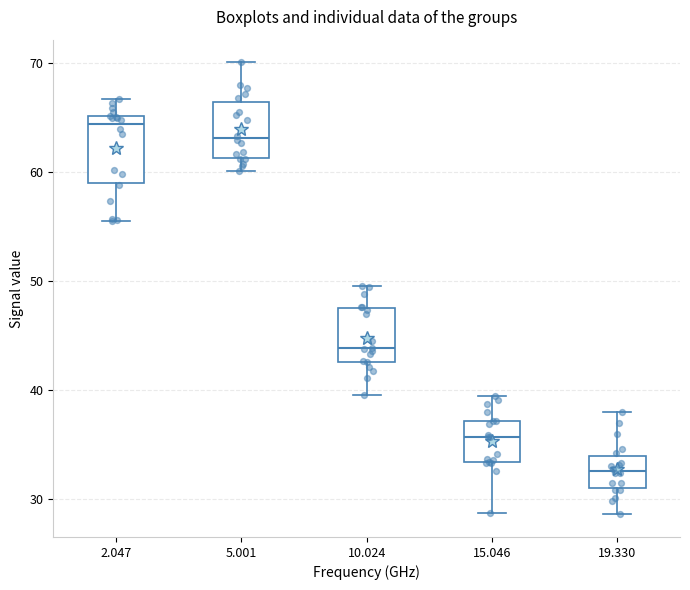

Where does the upper whisker of the box at x = 10.024 end on the y-axis? The values are not printed on the chart, so give them approximately, as read against the axis.

50